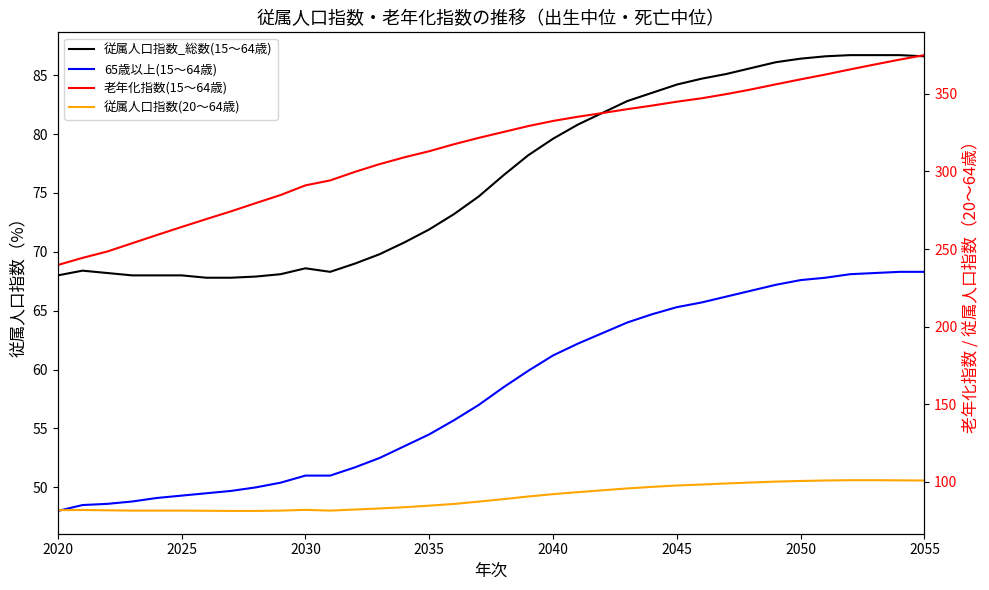

Which series has the largest range (max minus min)?

老年化指数(15～64歳)